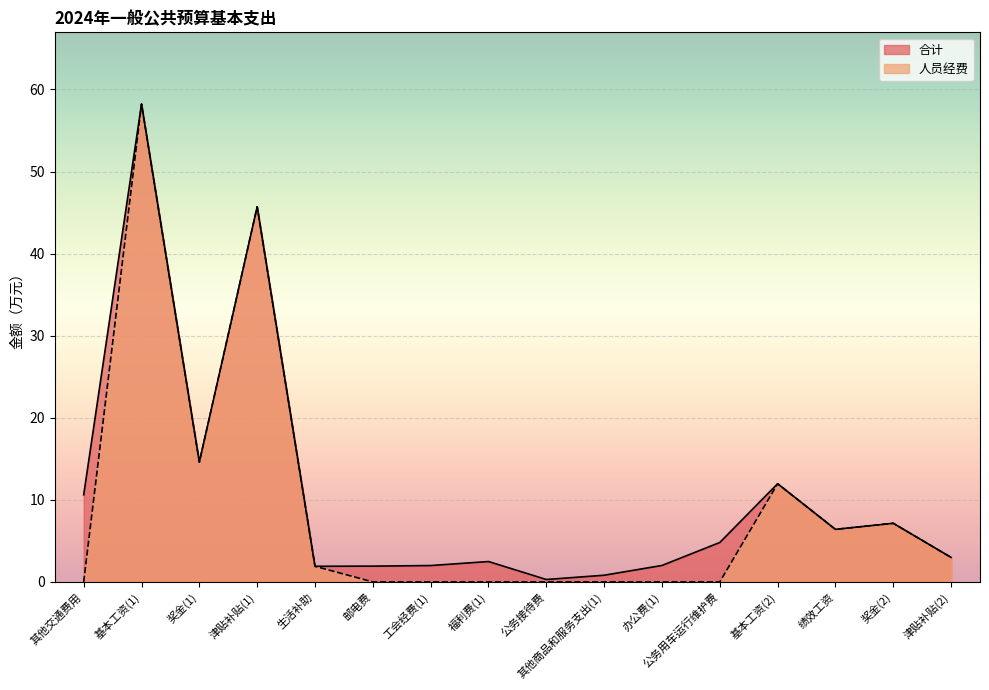

Is it true that 合计 equals 10.6 at 其他交通费用?

True